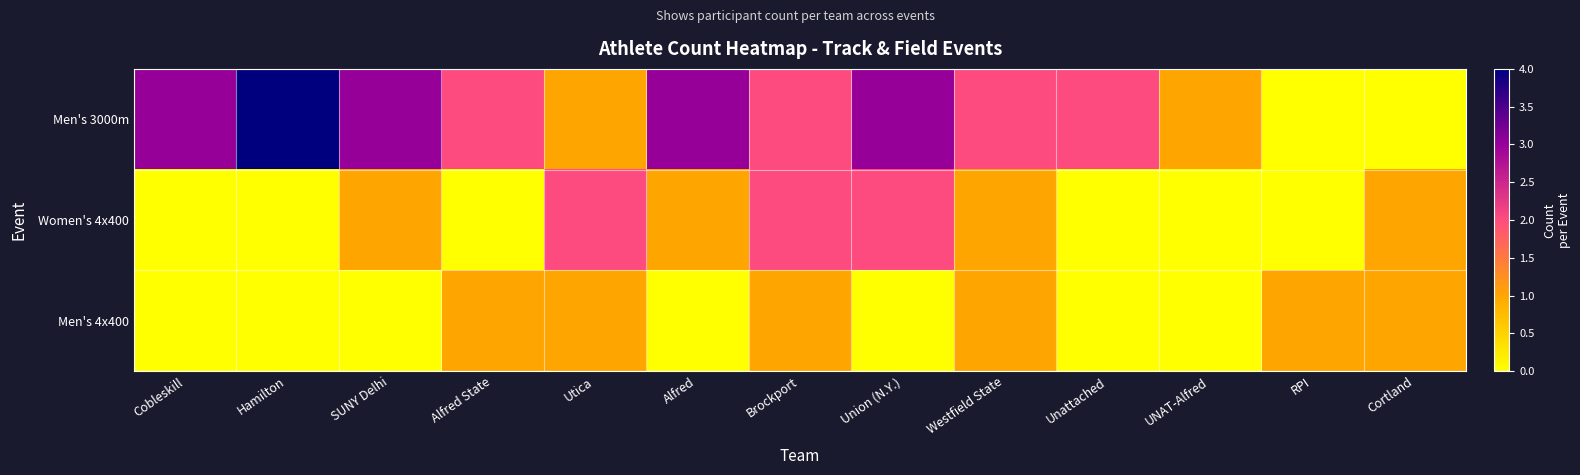

Count the number of categories in the chart.

13